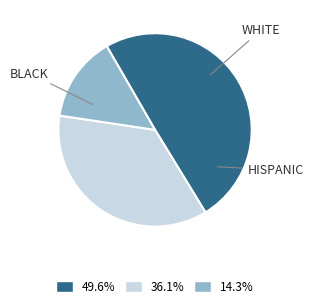

How many slices are in this pie chart?

3